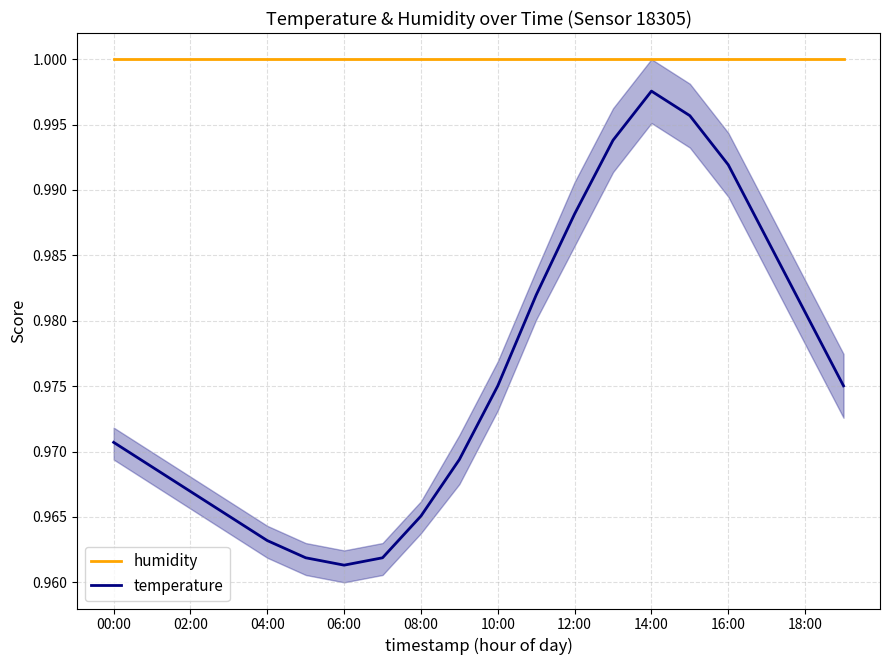

True or false: humidity and temperature cross at least once.

False